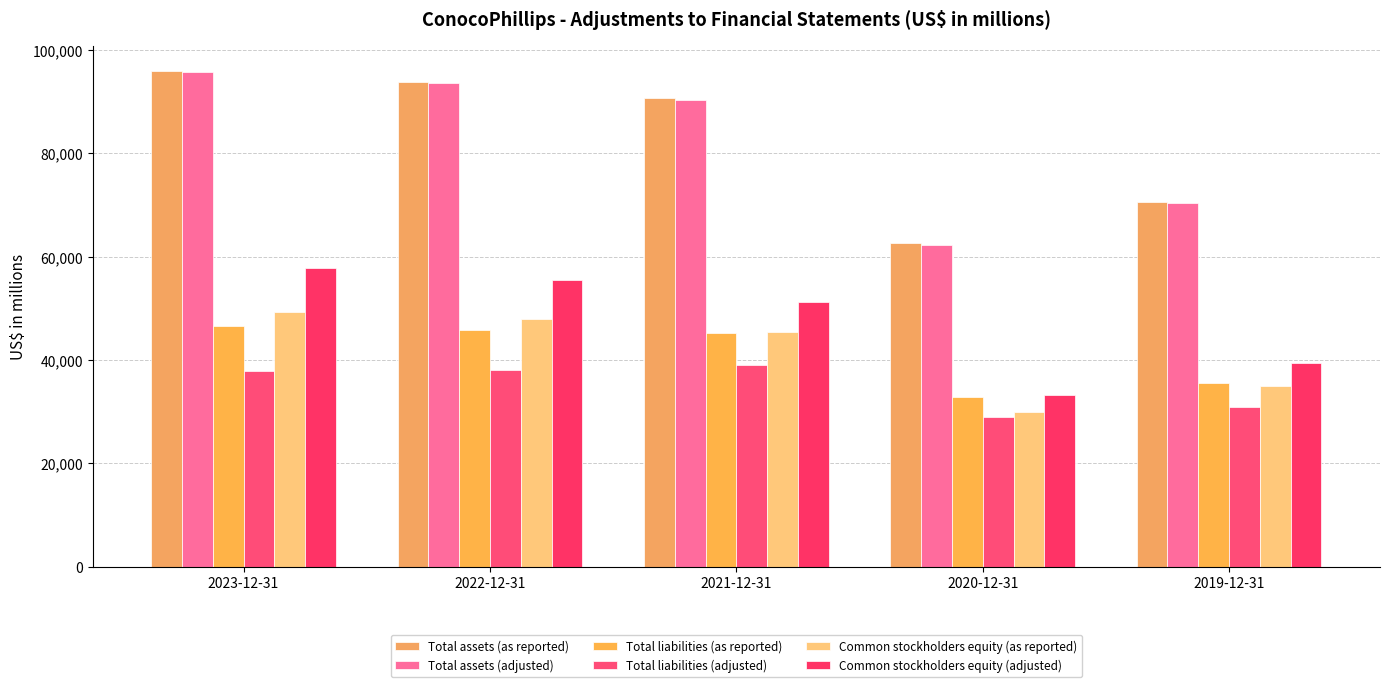

What is the label of the 3rd bar from the right?

2021-12-31